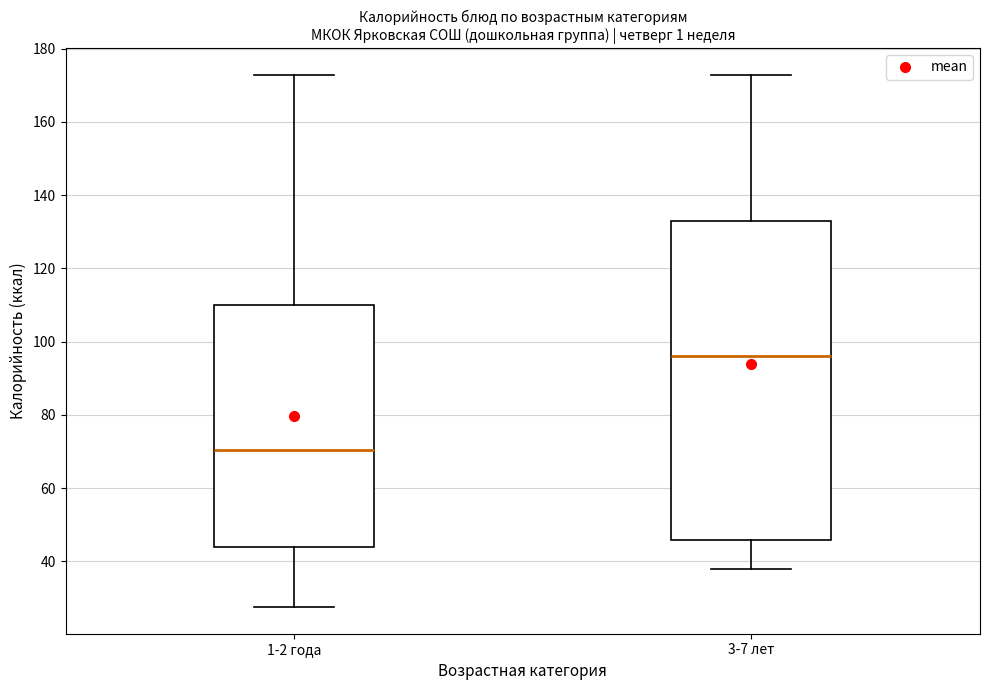

Where is the lower edge of the box for 3-7 лет on the y-axis? The values are not printed on the chart, so give them approximately, as read against the axis.

46